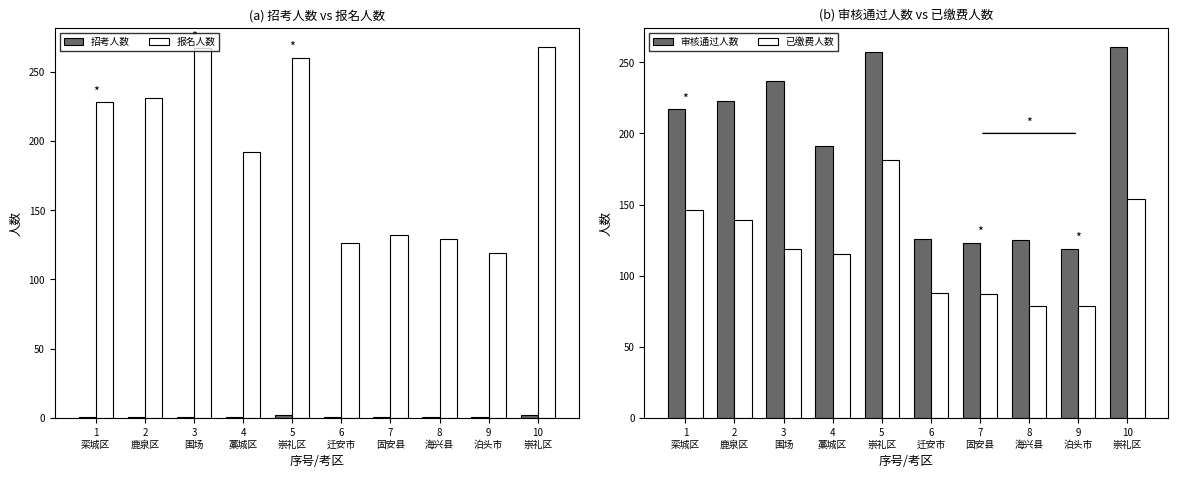

Where is 审核通过人数 nearest to the value 190?

4
藁城区